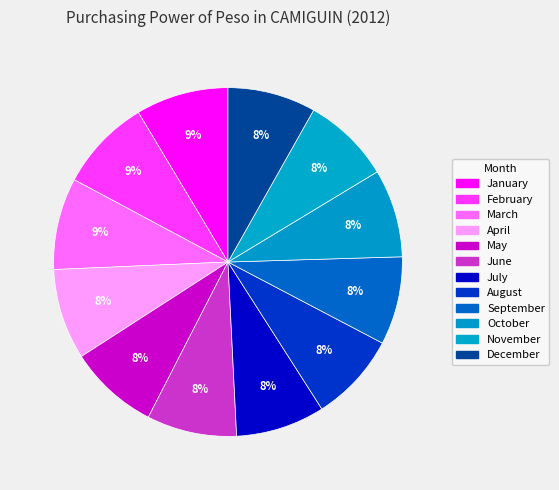

Is it true that October is 8% of the pie?

True